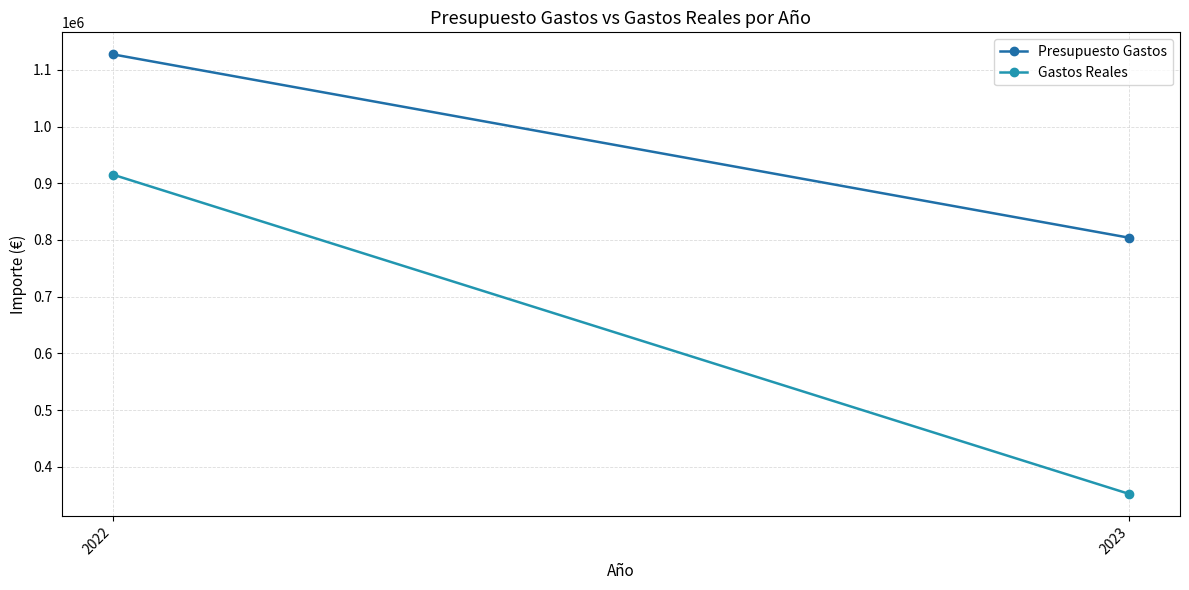

What is the value of the Presupuesto Gastos point at the 2nd from the left?

803983.0